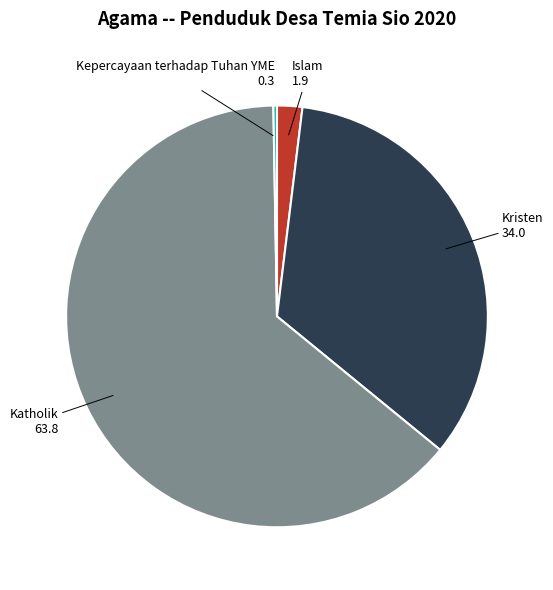

Is the sum of Katholik and Kristen greater than half?

Yes